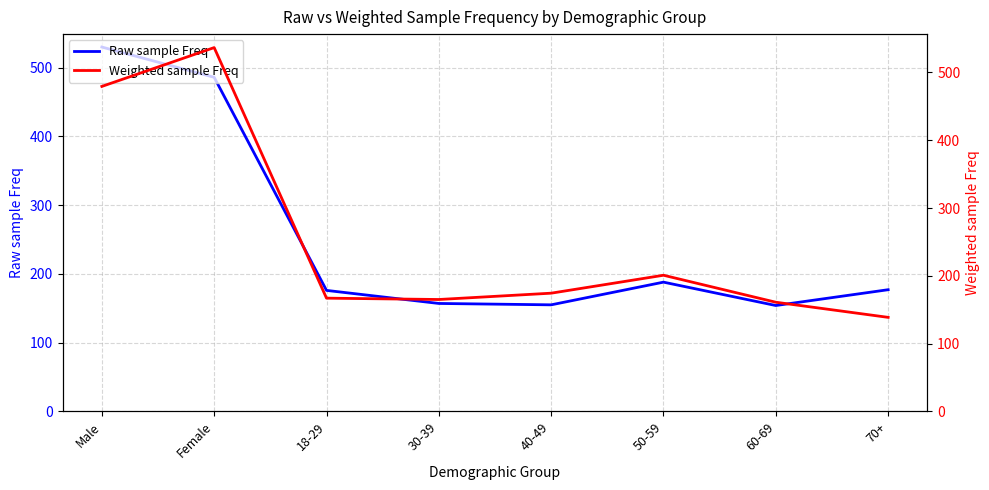

Between 40-49 and 60-69, which series saw the biggest shift?

Weighted sample Freq